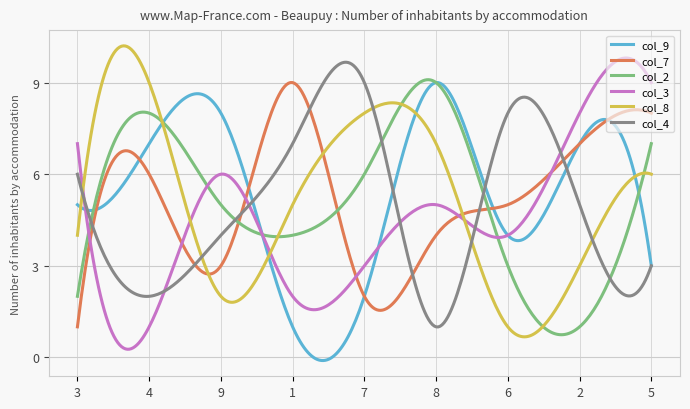

What is the maximum value for col_9?

9.0